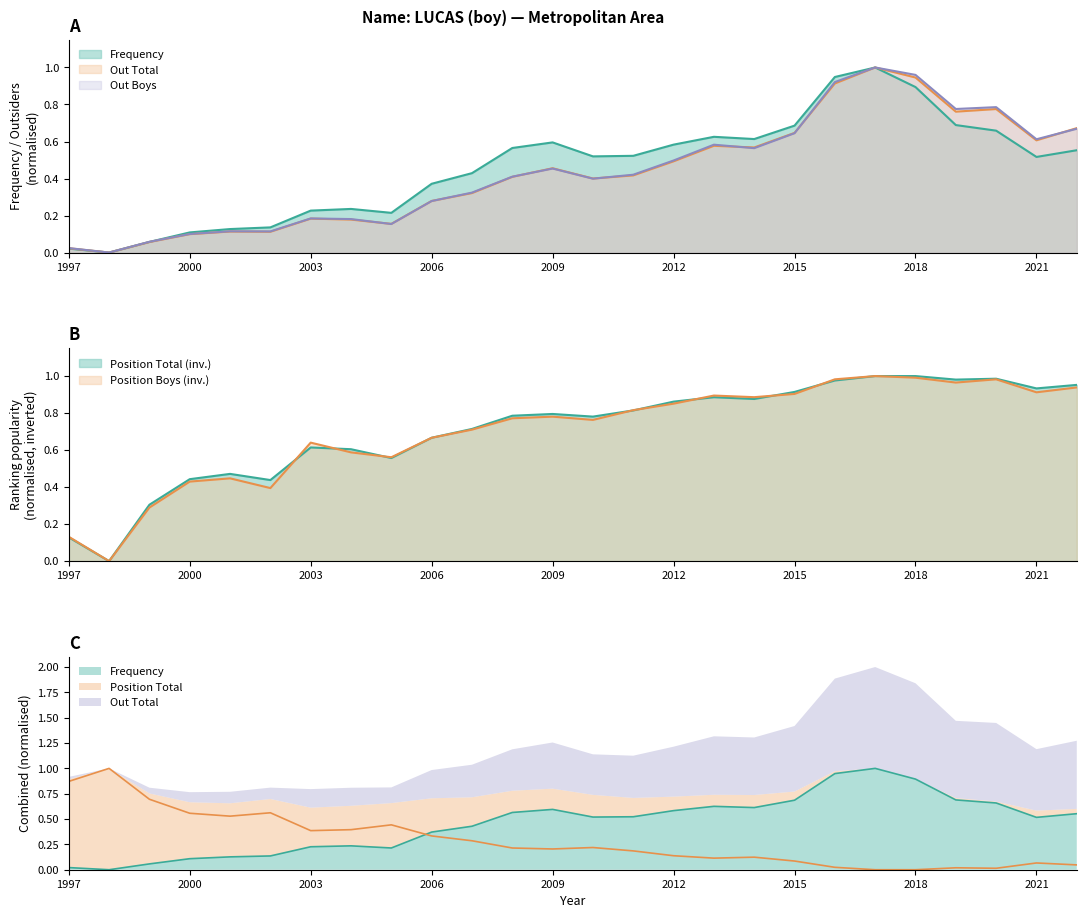

What is the average value of the Out Total series?

0.4